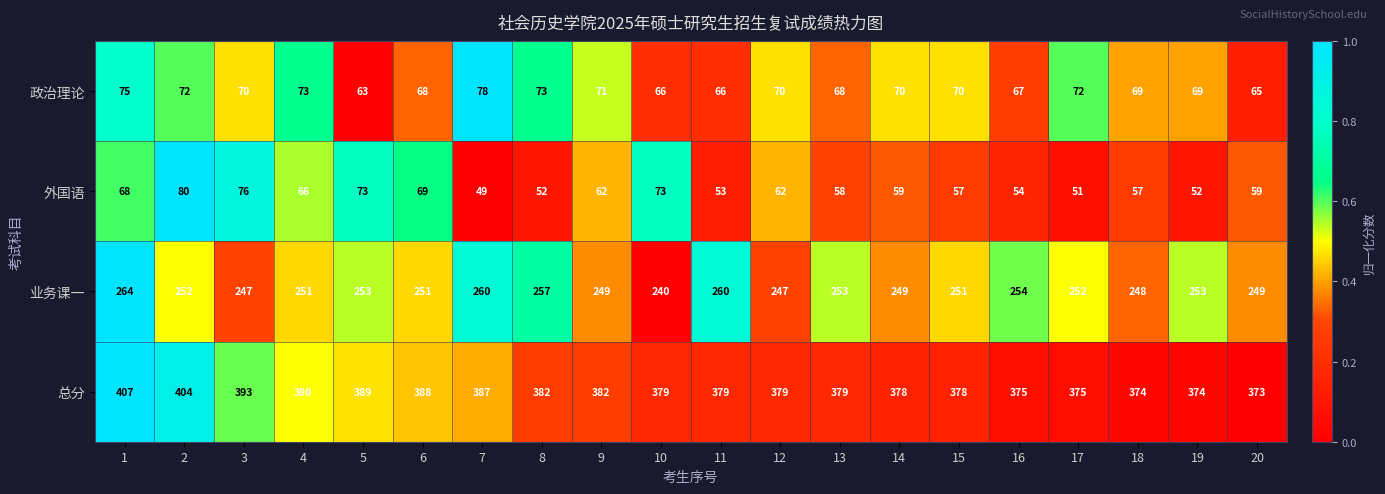

What is the average value of the 外国语 series?

62